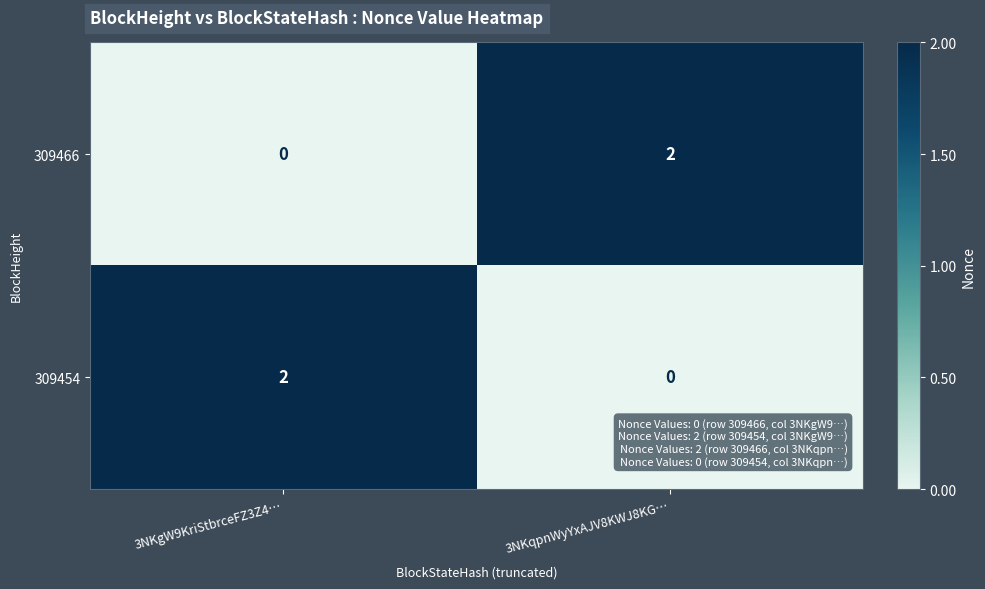

Reading right to left, list all the values displayed in this chart.

309466: 3NKqpnWyYxAJV8KWJ8KG…=2	3NKgW9KriStbrceFZ3Z4…=0
309454: 3NKqpnWyYxAJV8KWJ8KG…=0	3NKgW9KriStbrceFZ3Z4…=2